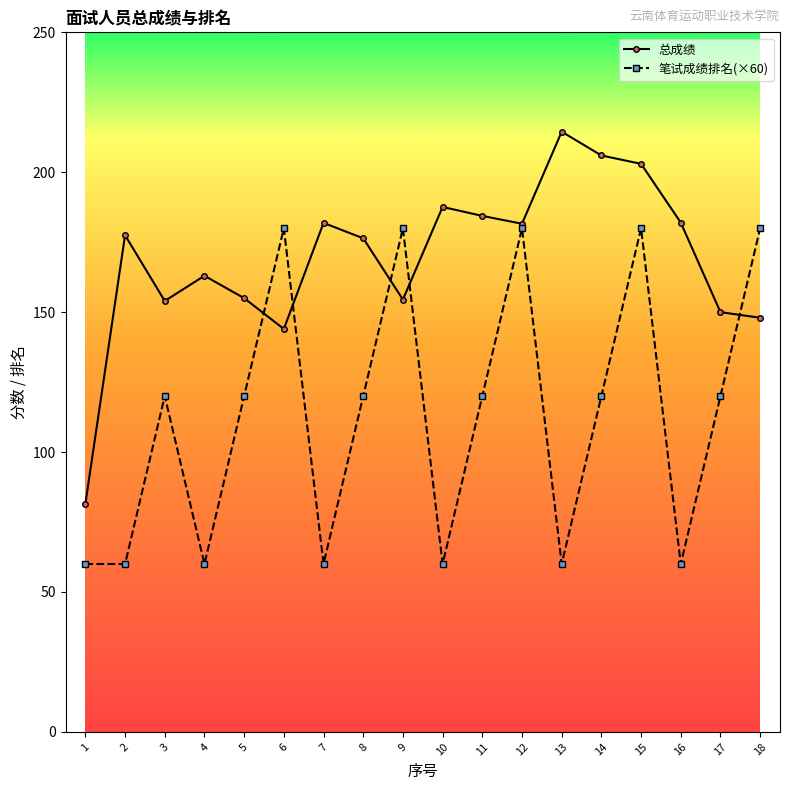

True or false: 总成绩 has more than 0 interior local peaks.

True